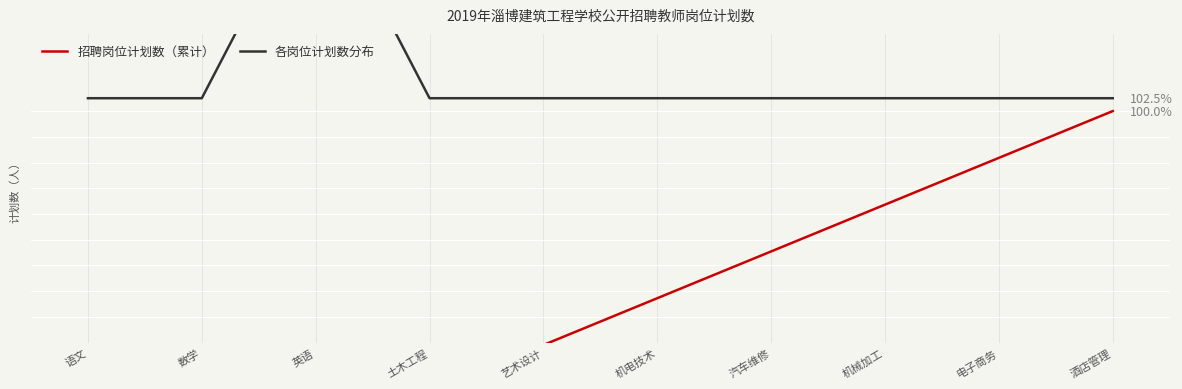

Which series has the largest range (max minus min)?

招聘岗位计划数（累计）